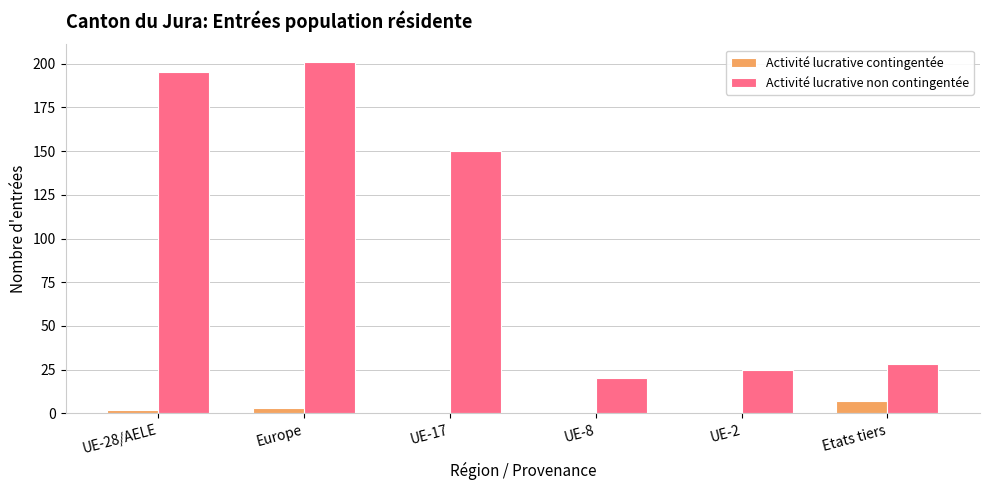

Reading left to right, extract all data points from this chart.

Activité lucrative contingentée: 2	3	0	0	0	7
Activité lucrative non contingentée: 195	201	150	20	25	28